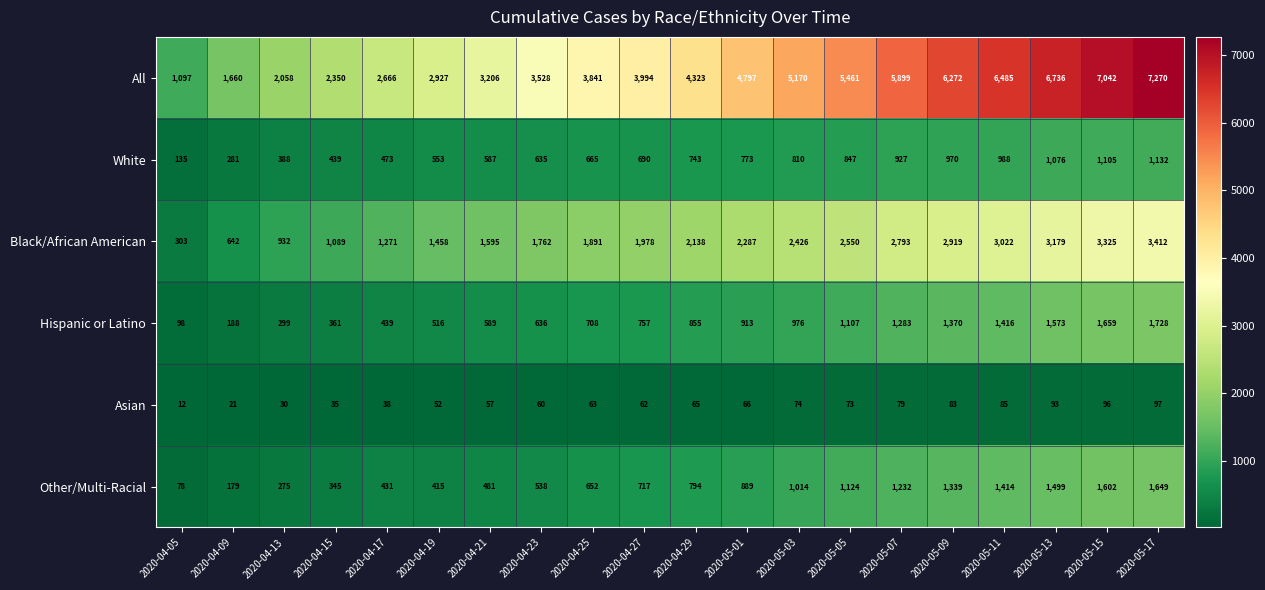

Is it true that Other/Multi-Racial equals 2136 at 2020-05-13?

False